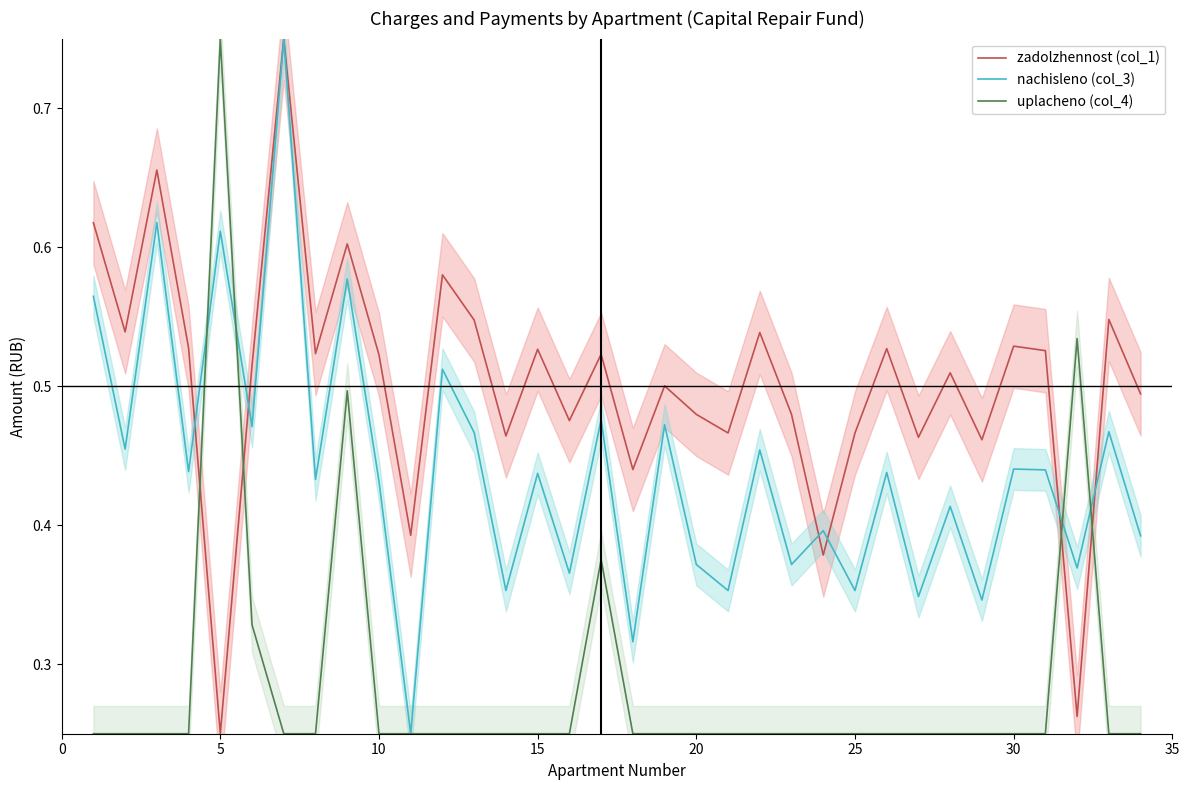

In nachisleno (col_3), how many points are lower than both neighbors (excluding endpoints)?

14